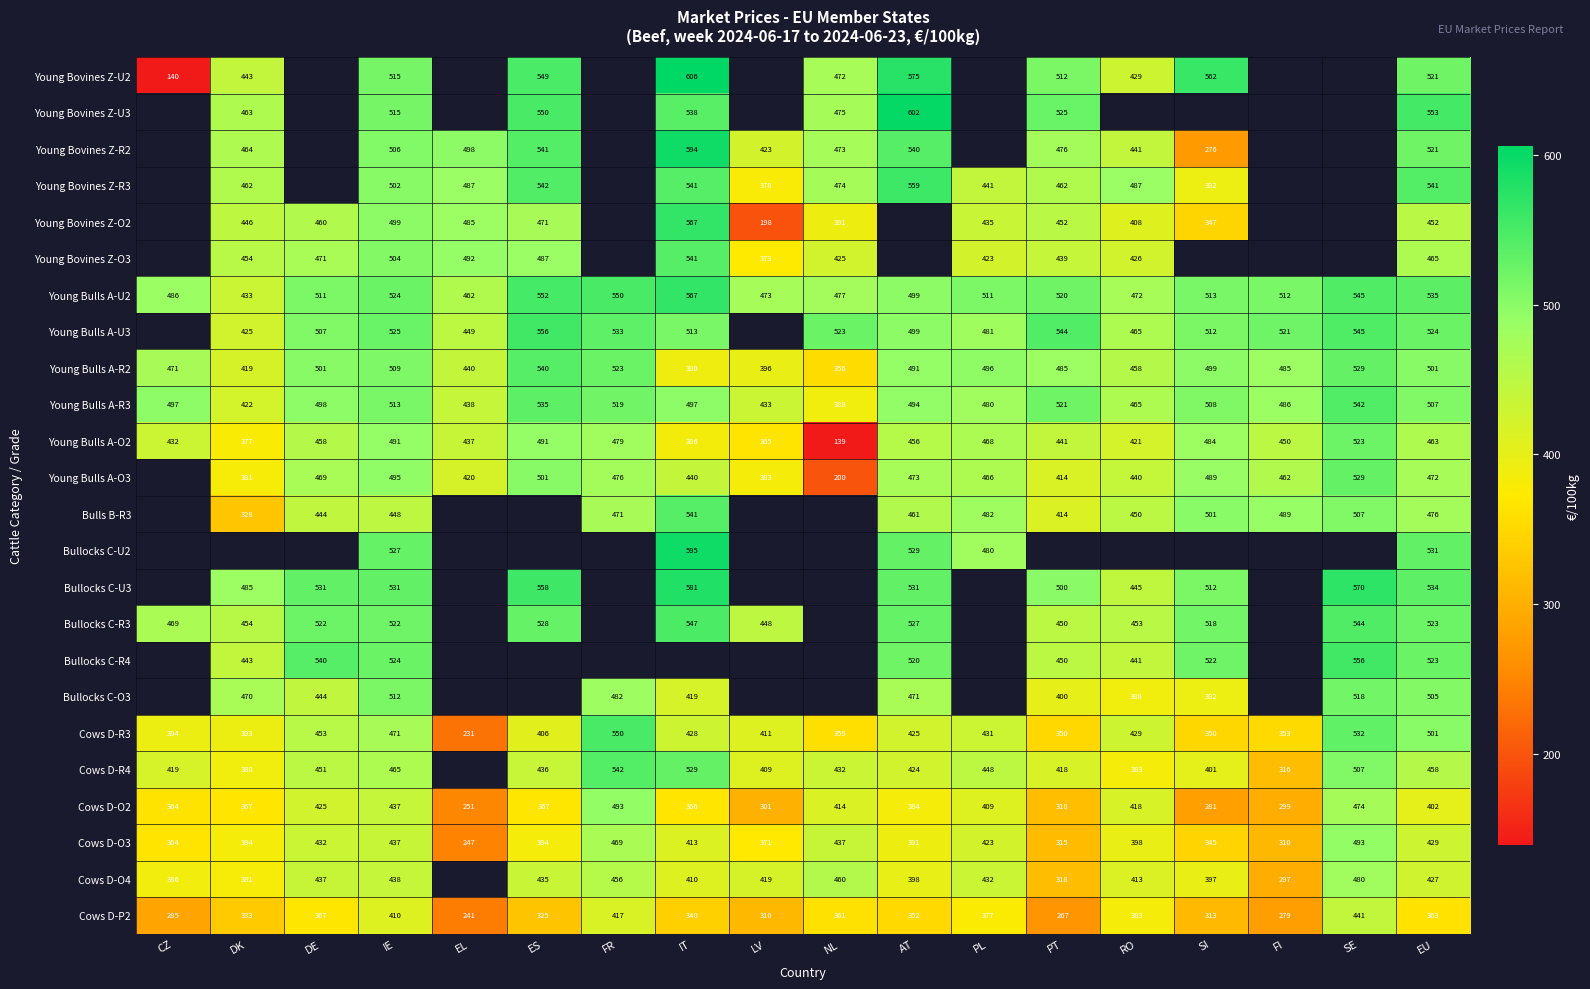

What is the difference between the maximum and minimum values in the Young Bovines Z-U2 series?

465.4